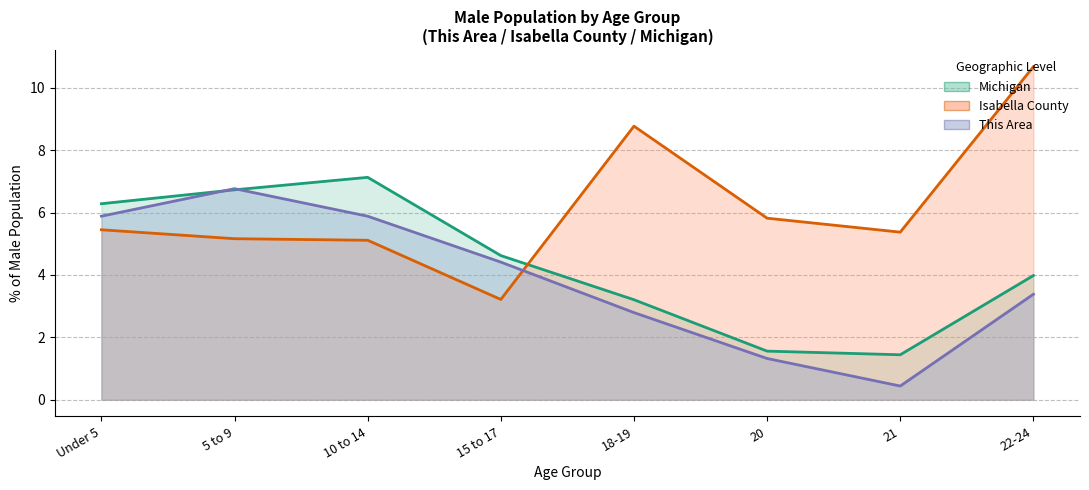

The value of This Area (line) at 20 is 0.4. True or false?

False